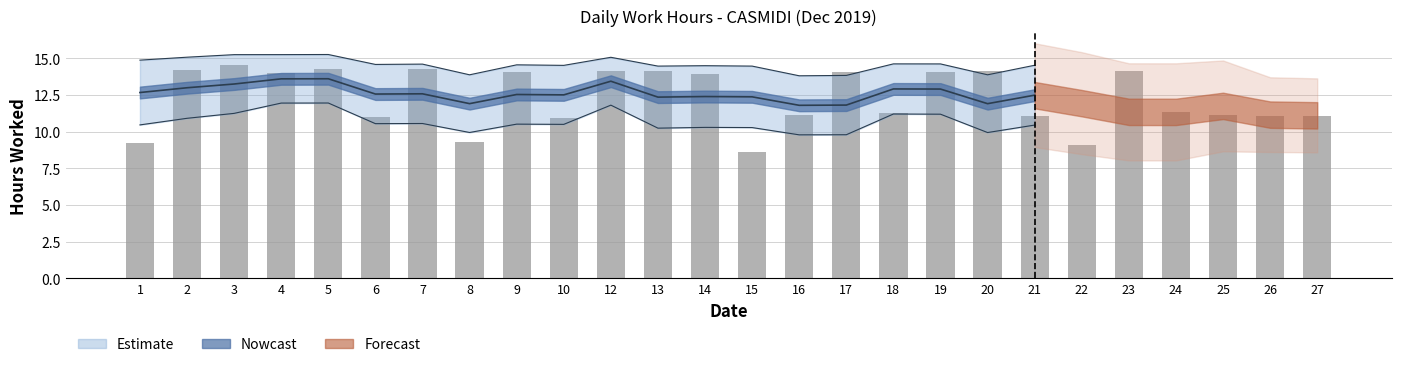

List the labels in order of value, smallest first.

15, 22, 1, 8, 10, 6, 26, 21, 27, 16, 25, 18, 24, 14, 4, 17, 19, 9, 13, 20, 12, 23, 2, 7, 5, 3